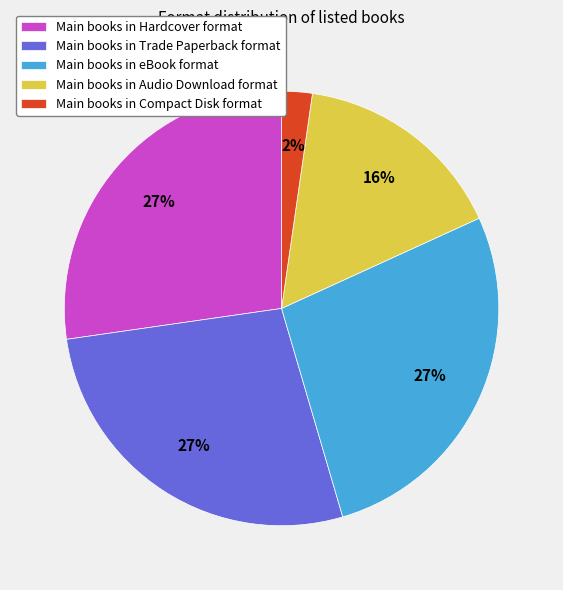

What percentage is the Main books in Audio Download format slice, to the nearest percent?

16%